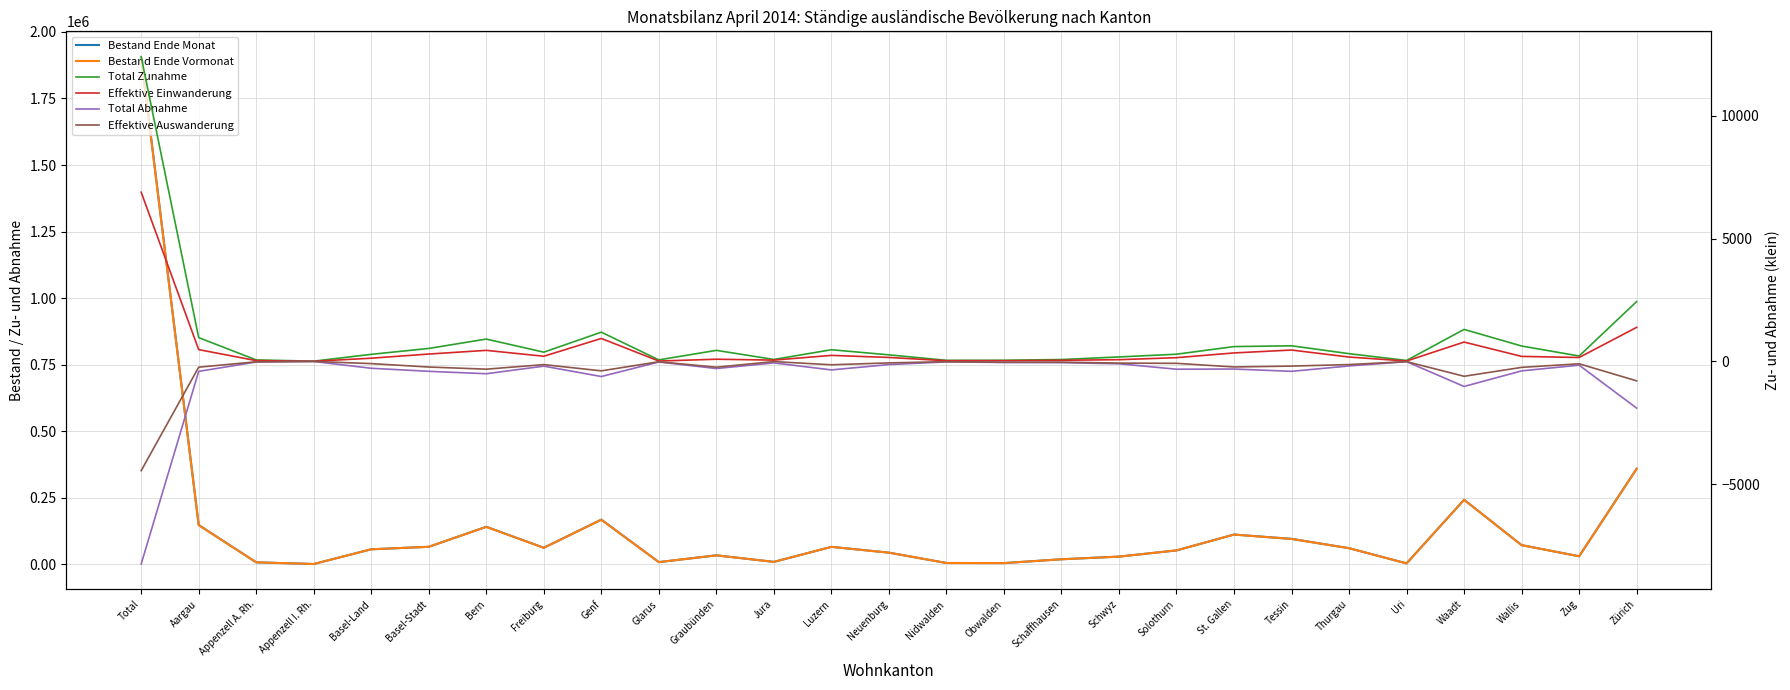

At which label does Total Zunahme reach its peak?

Total